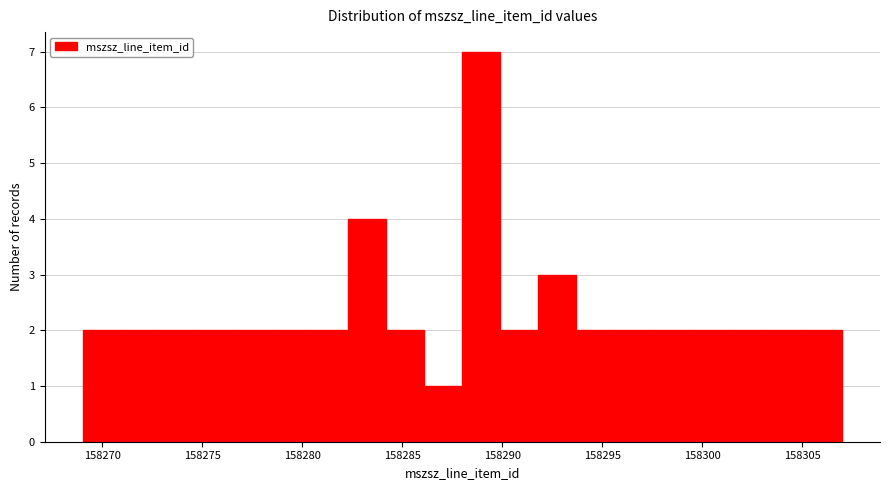

Around what value on the x-axis is the tallest bar? Give the approximate position of its centre, as read against the axis.

158289.0